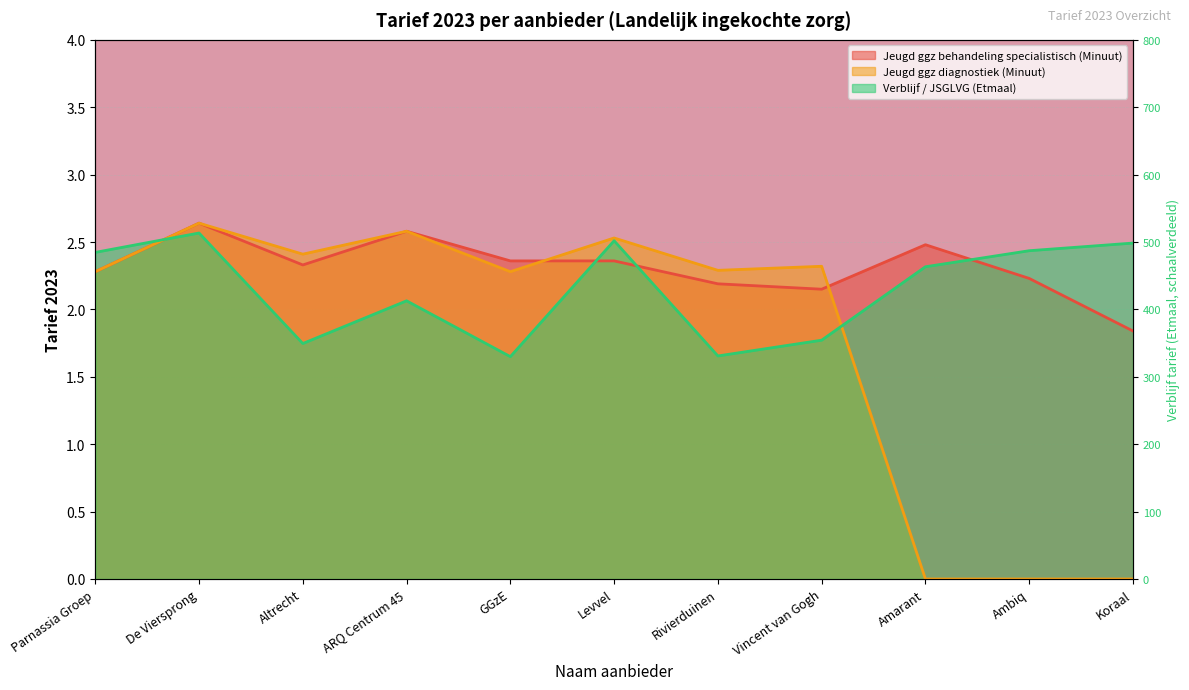

Reading right to left, list all the values displayed in this chart.

Jeugd ggz behandeling specialistisch (Minuut): 1.8	2.2	2.5	2.1	2.2	2.4	2.4	2.6	2.3	2.6	2.3
Jeugd ggz diagnostiek (Minuut): 0.0	0.0	0.0	2.3	2.3	2.5	2.3	2.6	2.4	2.6	2.3
Verblijf / JSGLVG (Etmaal): 2.5	2.4	2.3	1.8	1.7	2.5	1.6	2.1	1.7	2.6	2.4